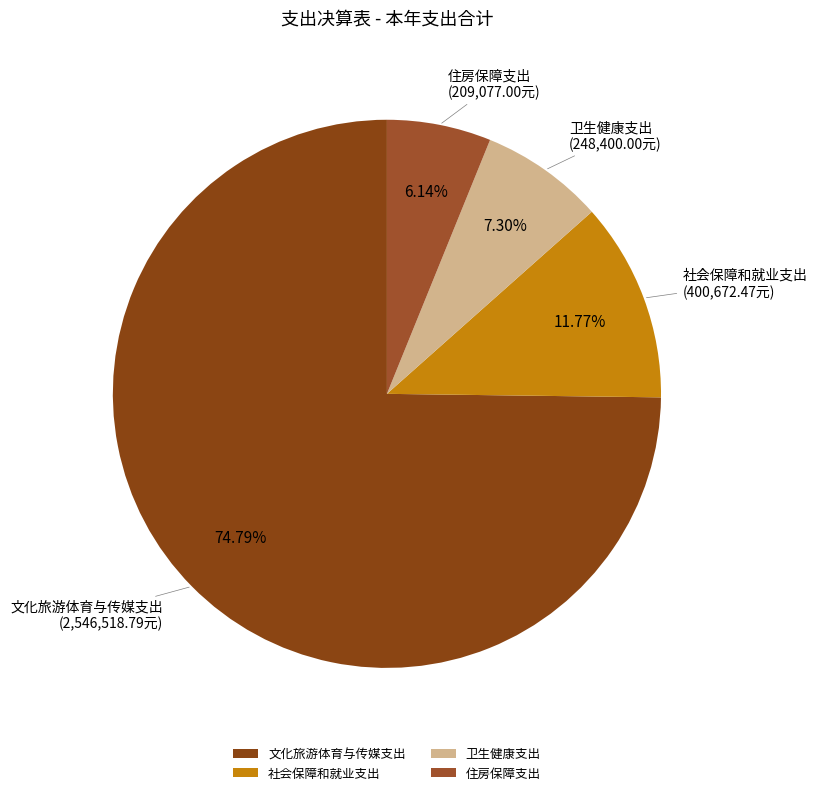

Which category has the smallest portion of the pie?

住房保障支出